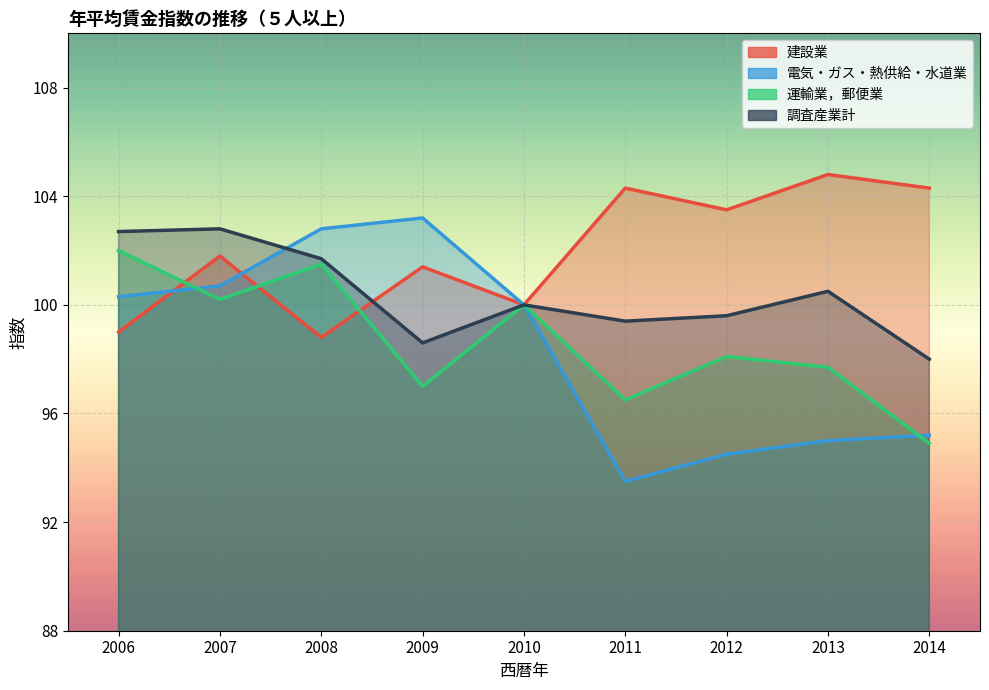

Reading right to left, extract all data points from this chart.

建設業: 2014=104.3	2013=104.8	2012=103.5	2011=104.3	2010=100.0	2009=101.4	2008=98.8	2007=101.8	2006=99.0
電気・ガス・熱供給・水道業: 2014=95.2	2013=95.0	2012=94.5	2011=93.5	2010=100.0	2009=103.2	2008=102.8	2007=100.7	2006=100.3
運輸業，郵便業: 2014=94.9	2013=97.7	2012=98.1	2011=96.5	2010=100.0	2009=97.0	2008=101.5	2007=100.2	2006=102.0
調査産業計: 2014=98.0	2013=100.5	2012=99.6	2011=99.4	2010=100.0	2009=98.6	2008=101.7	2007=102.8	2006=102.7